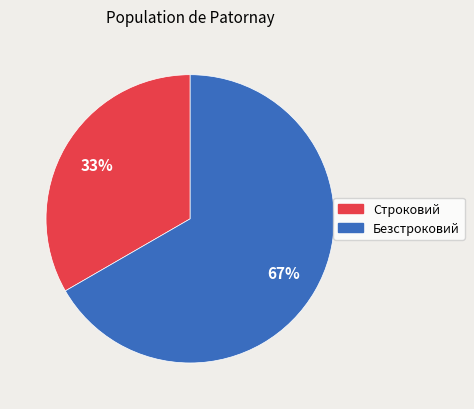

How many segments does this pie chart have?

2